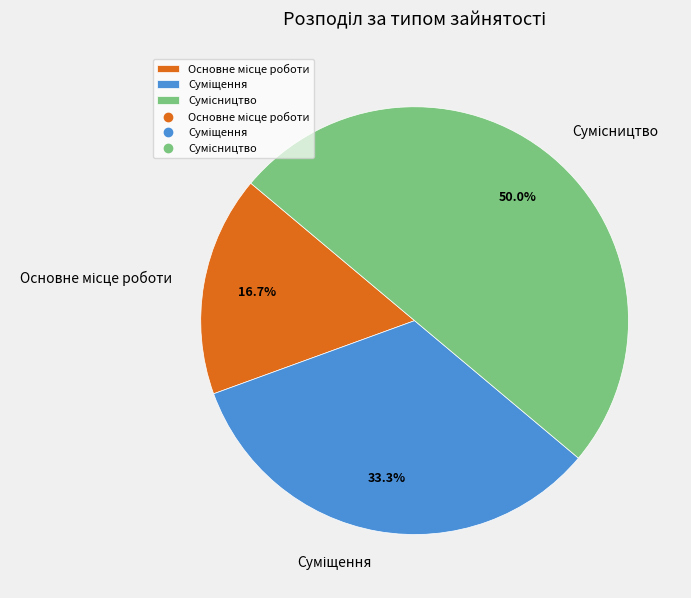

To the nearest percent, what percentage of the pie is Основне місце роботи?

17%